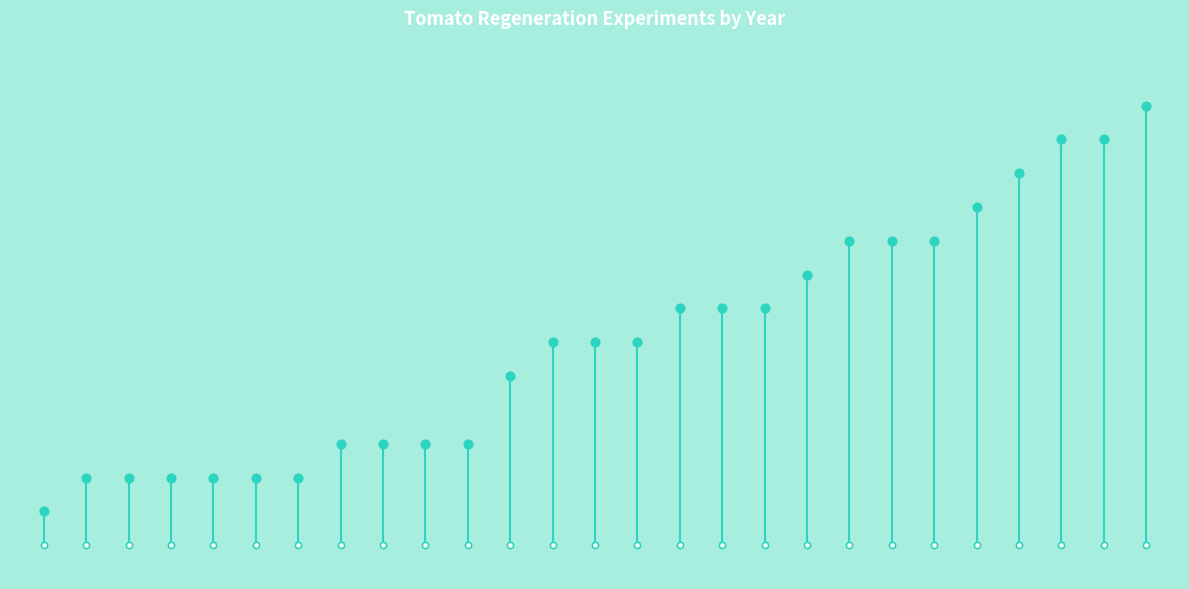

Which has a higher value, 5 or 18?

18